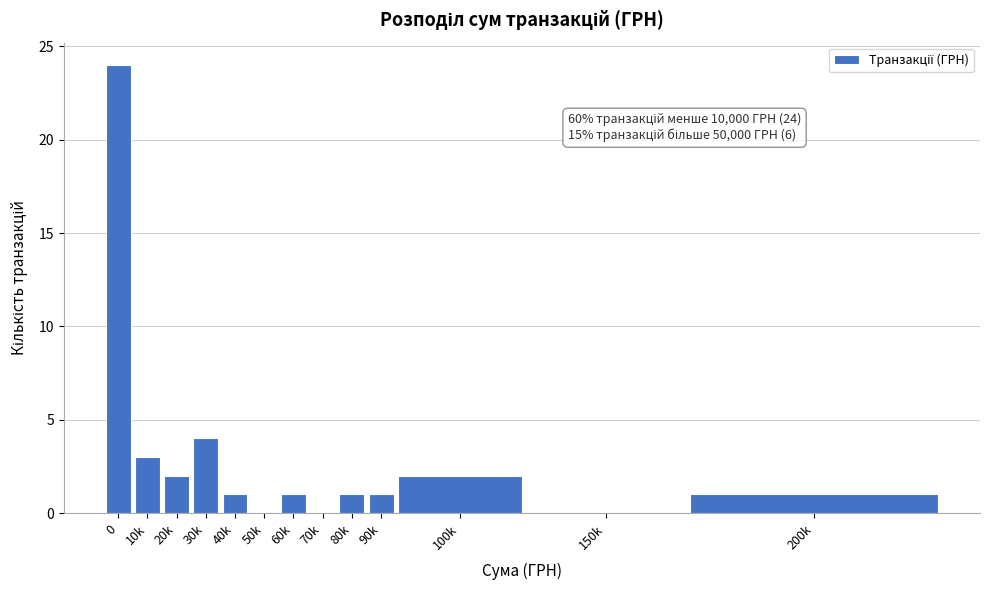

Reading left to right, extract all data points from this chart.

0=24	10k=3	20k=2	30k=4	40k=1	50k=0	60k=1	70k=0	80k=1	90k=1	100k=2	150k=0	200k=1